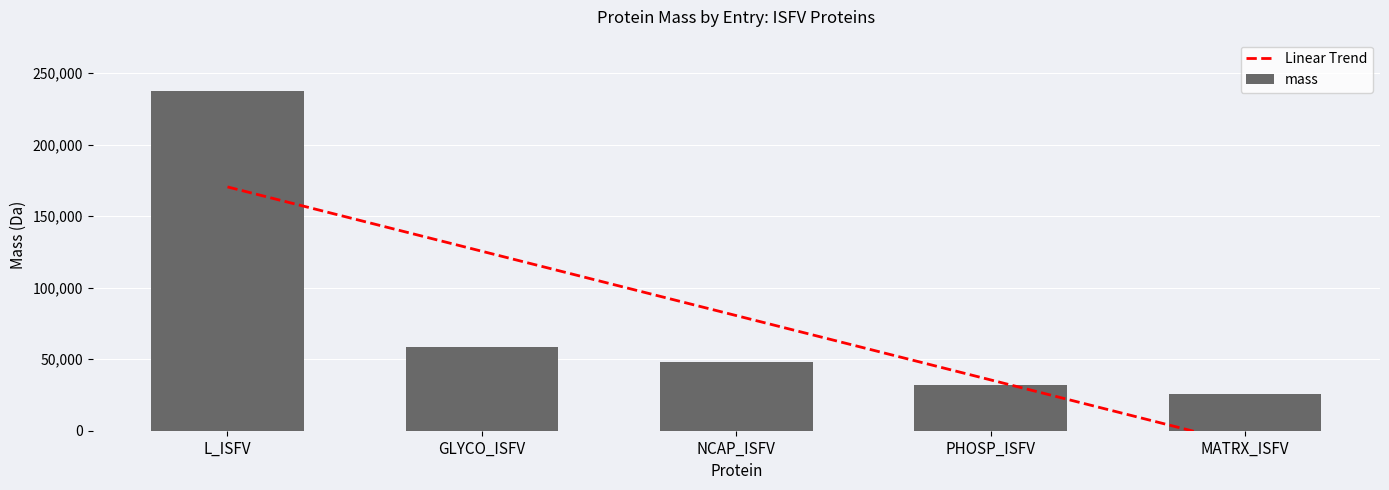

Reading right to left, transcribe all the data shown in this chart.

Linear Trend: -9472.8	35492.3	80457.5	125422.6	170387.7
mass: 25865.0	32250.0	48184.9	58343.4	237644.0